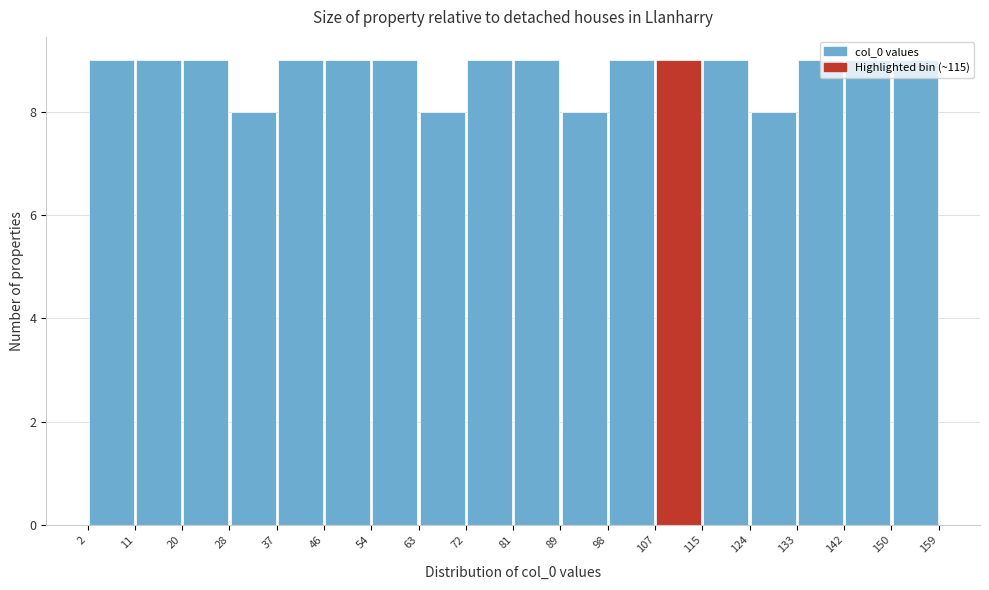

Reading left to right, list every bar in this chart as the range it spans on the x-axis followed by its height. The values are not printed on the chart, so give them approximately, as read against the axis.

2 to 11: 9
11 to 20: 9
20 to 28: 9
28 to 37: 8
37 to 46: 9
46 to 54: 9
54 to 63: 9
63 to 72: 8
72 to 81: 9
81 to 89: 9
89 to 98: 8
98 to 107: 9
107 to 115: 9
115 to 124: 9
124 to 133: 8
133 to 142: 9
142 to 150: 9
150 to 159: 9